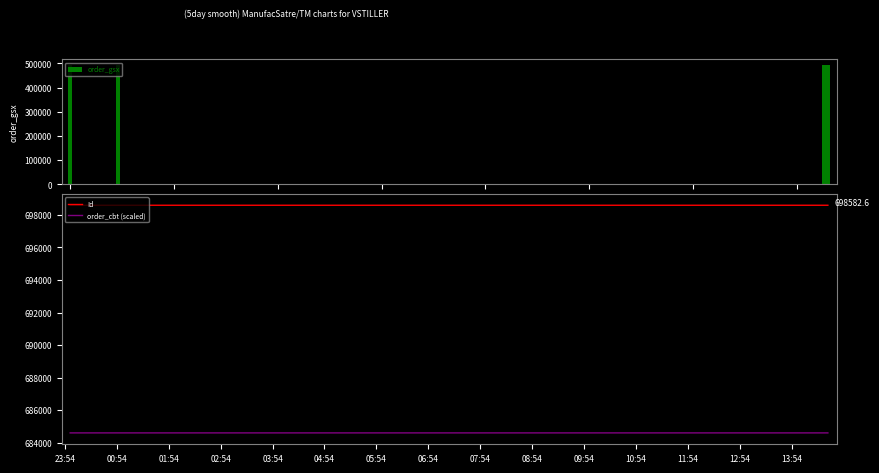

Which series has the widest spread of values?

Id